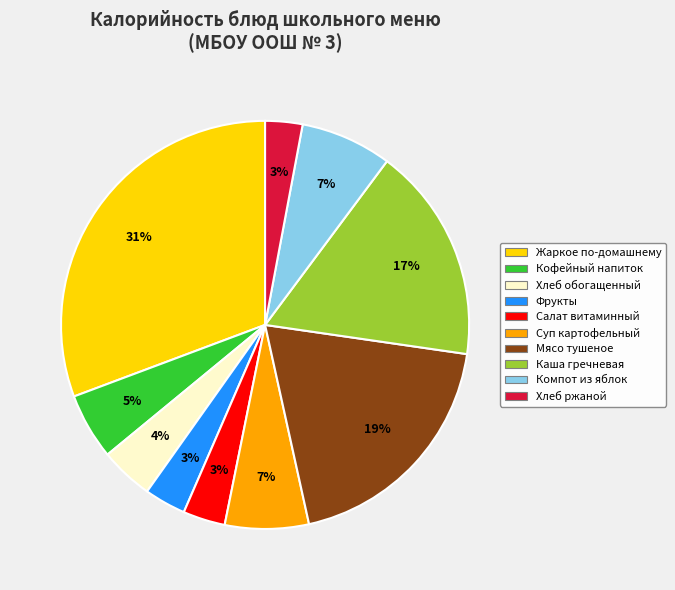

How many segments does this pie chart have?

10